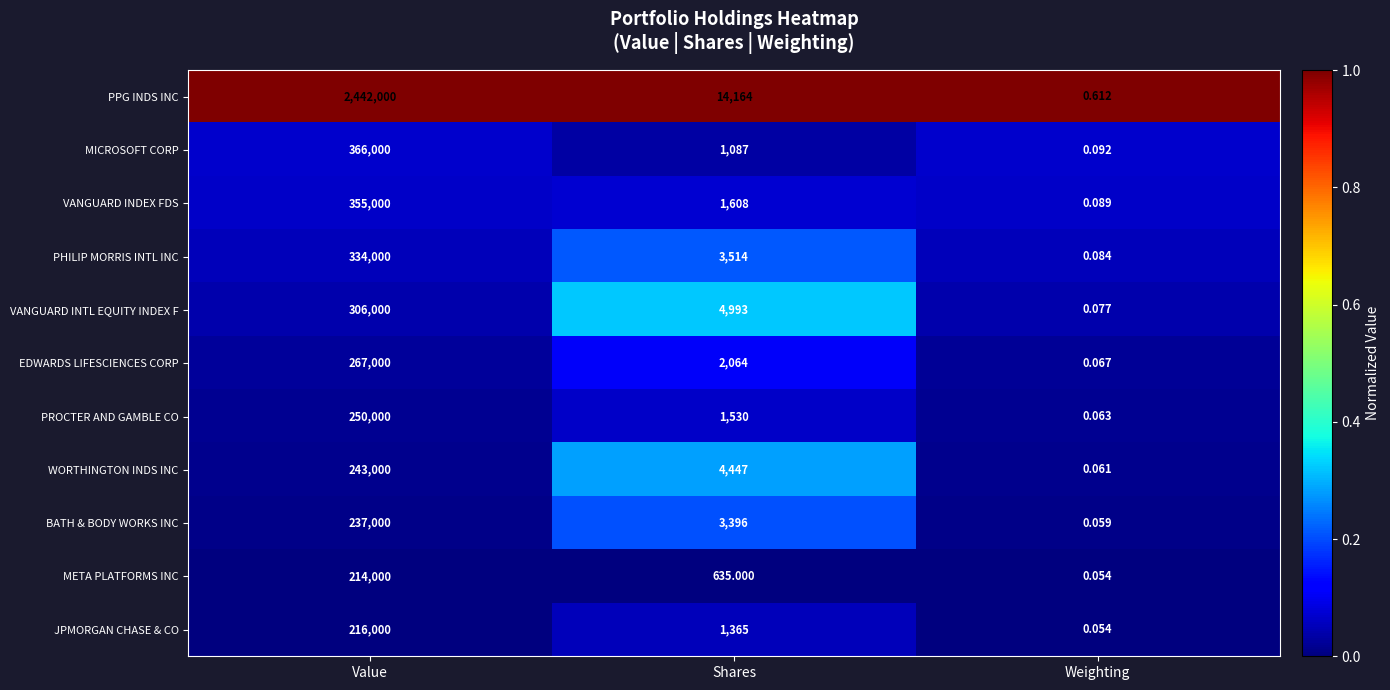

Which series changed the most between Value and Weighting?

PPG INDS INC